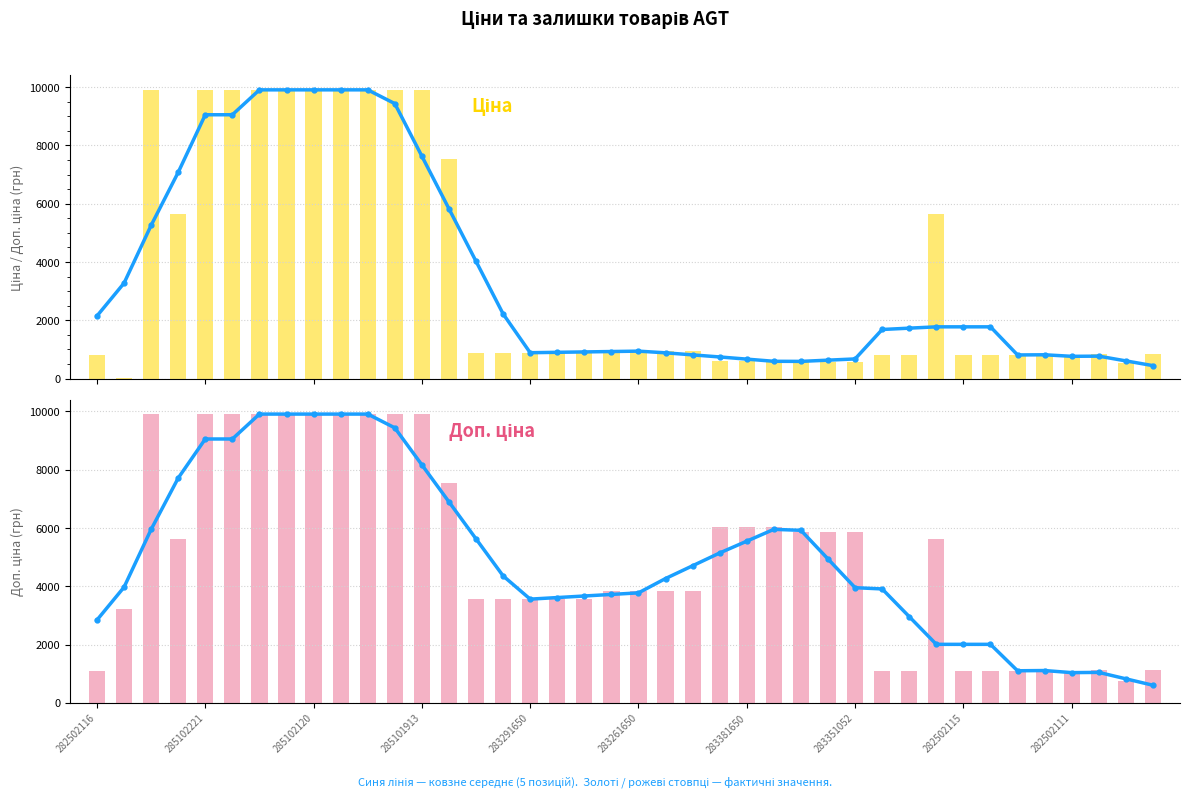

Between 23 and 35, which series saw the biggest shift?

Доп. ціна